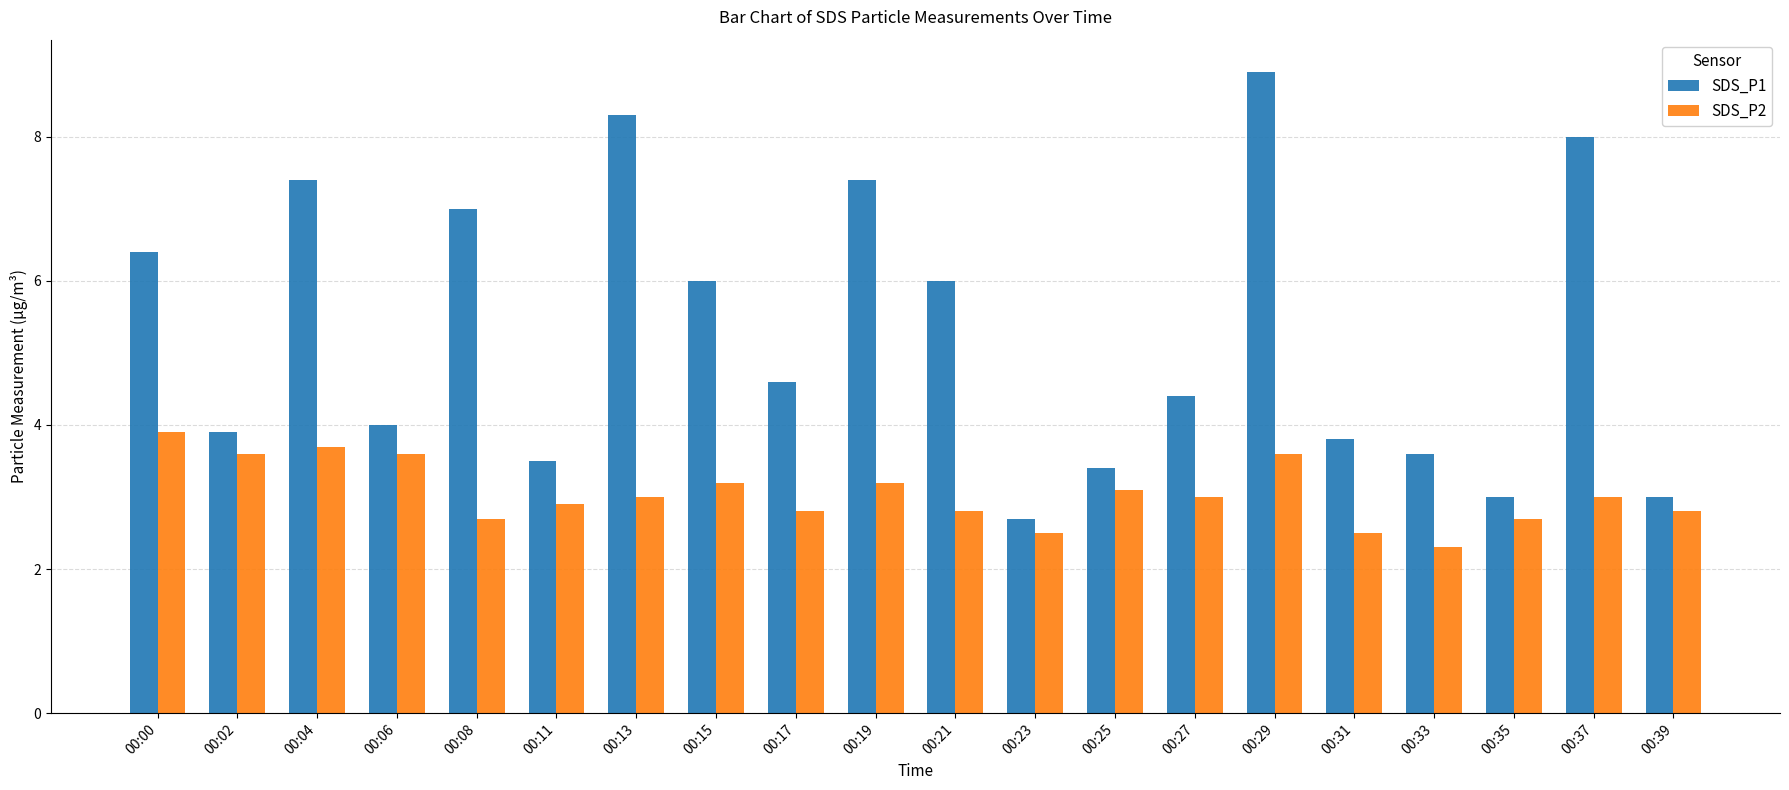

What are all the series names shown in the legend?

SDS_P1, SDS_P2